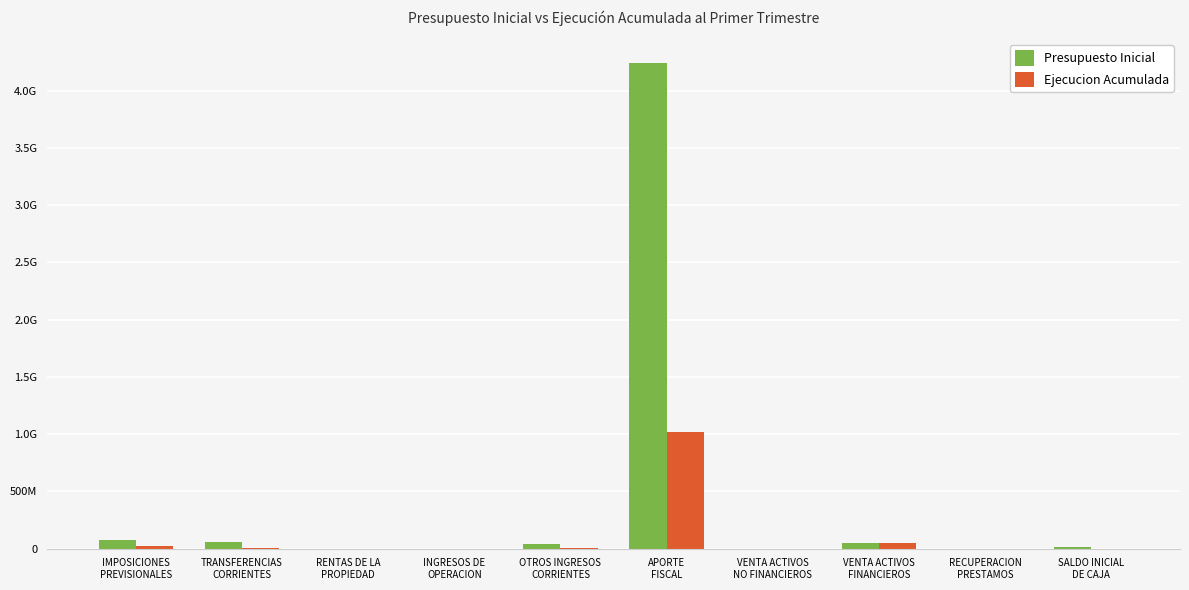

List the series in order of their overall mean, lowest first.

Ejecucion Acumulada, Presupuesto Inicial